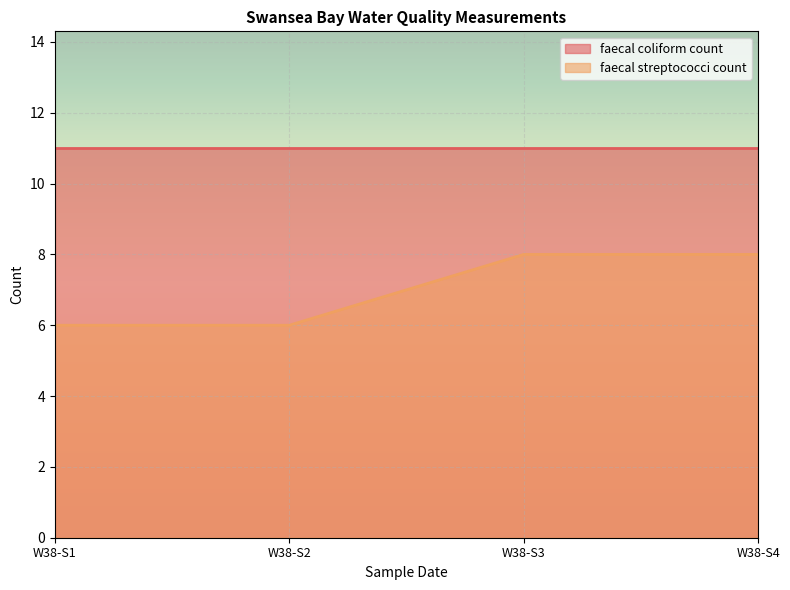

What is the sum of all faecal streptococci count values?

28